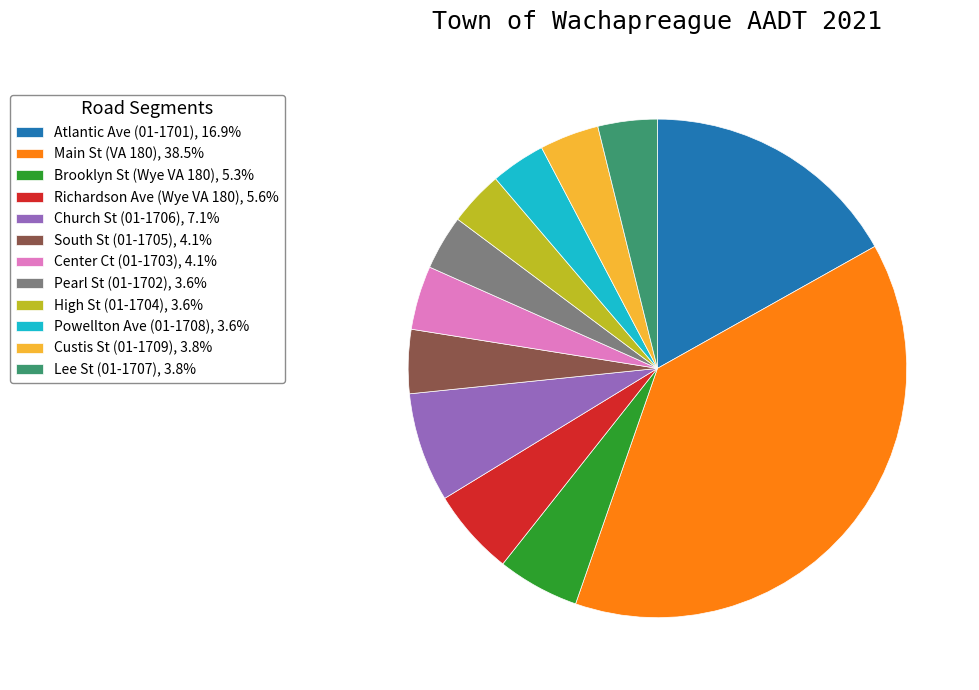

What is the ratio of the value at Brooklyn St (Wye VA 180), 5.3% to the value at Pearl St (01-1702), 3.6%?

1.5